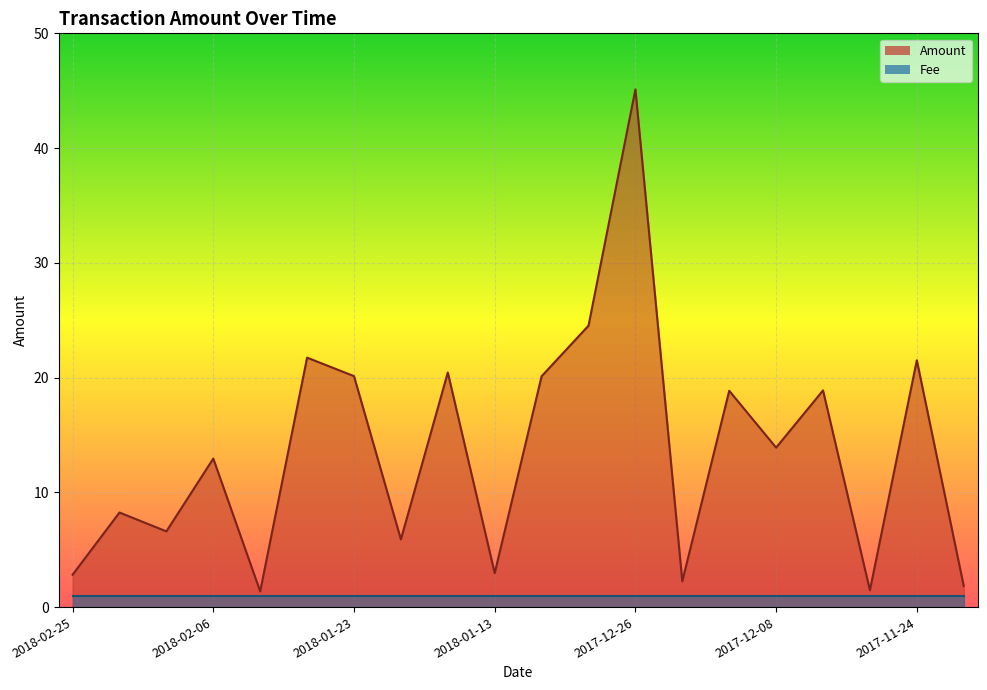

What is the change in value from 2018-02-06 to 2018-01-23?

+7.2